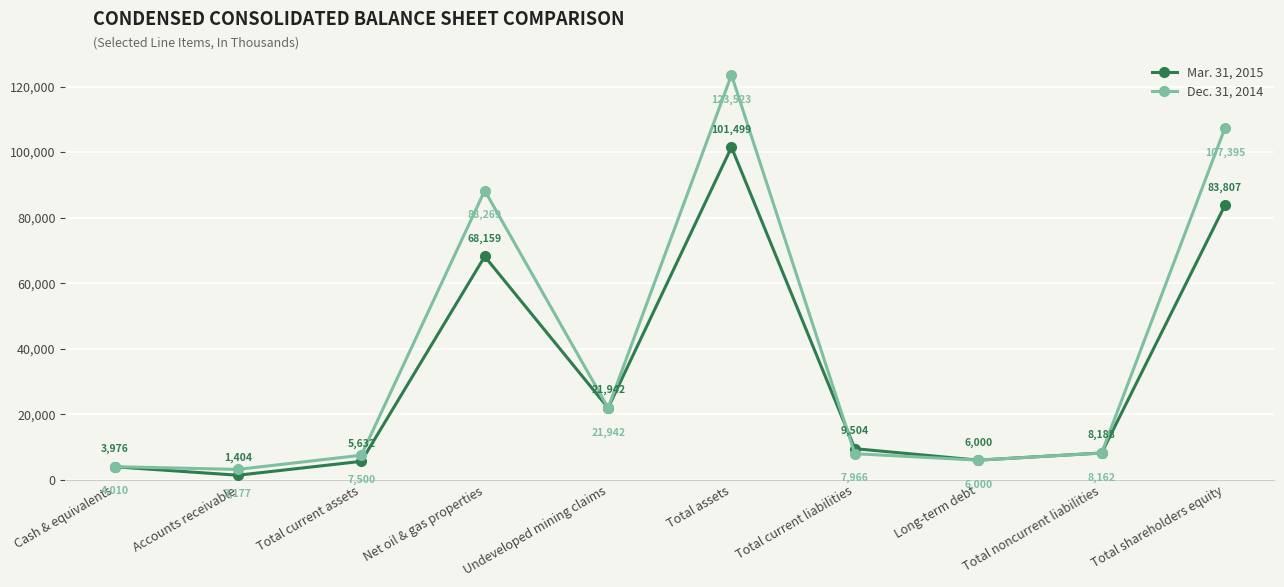

Is it true that Mar. 31, 2015 equals 8188 at Total noncurrent liabilities?

True